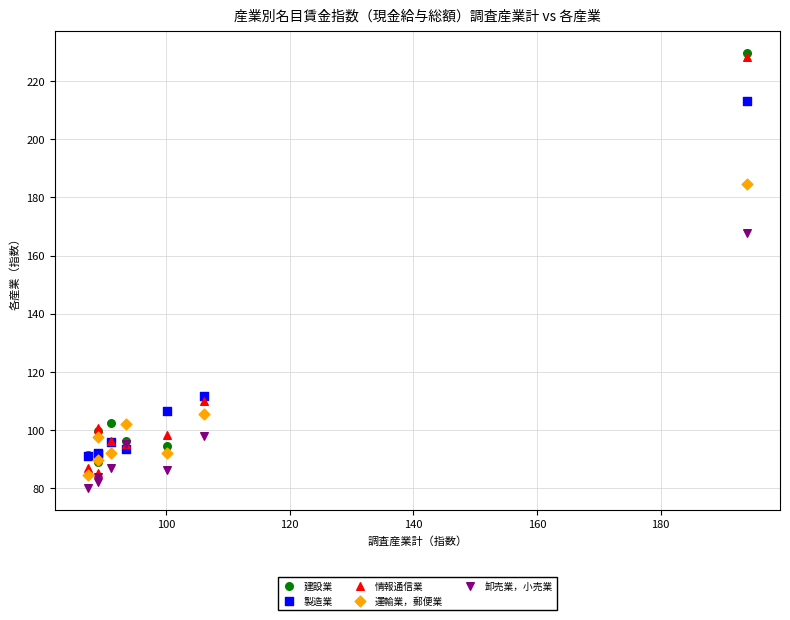

Which series reaches the minimum Y coordinate?

卸売業，小売業